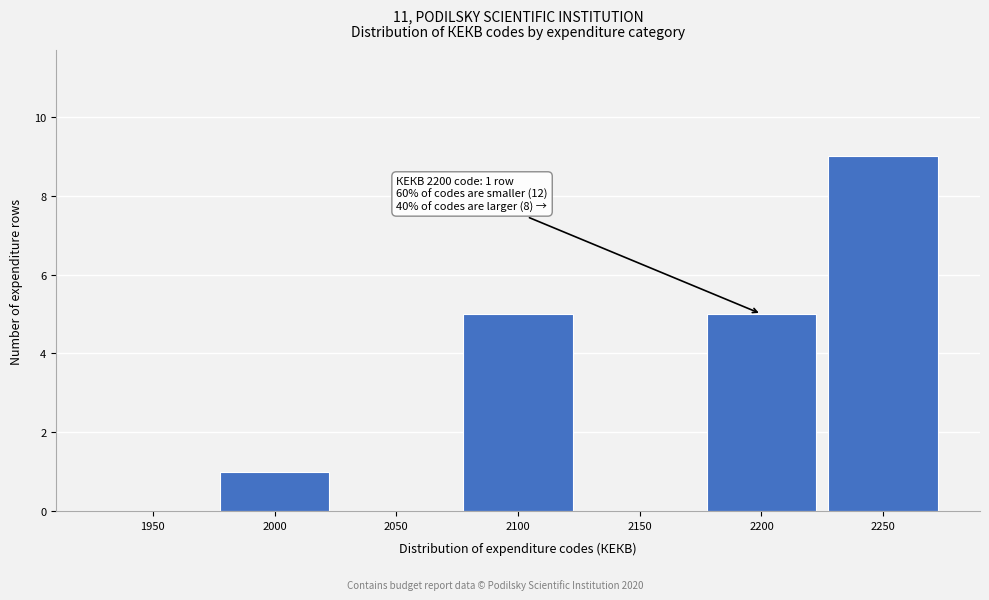

Reading left to right, list all the values displayed in this chart.

1950=0	2000=1	2050=0	2100=5	2150=0	2200=5	2250=9